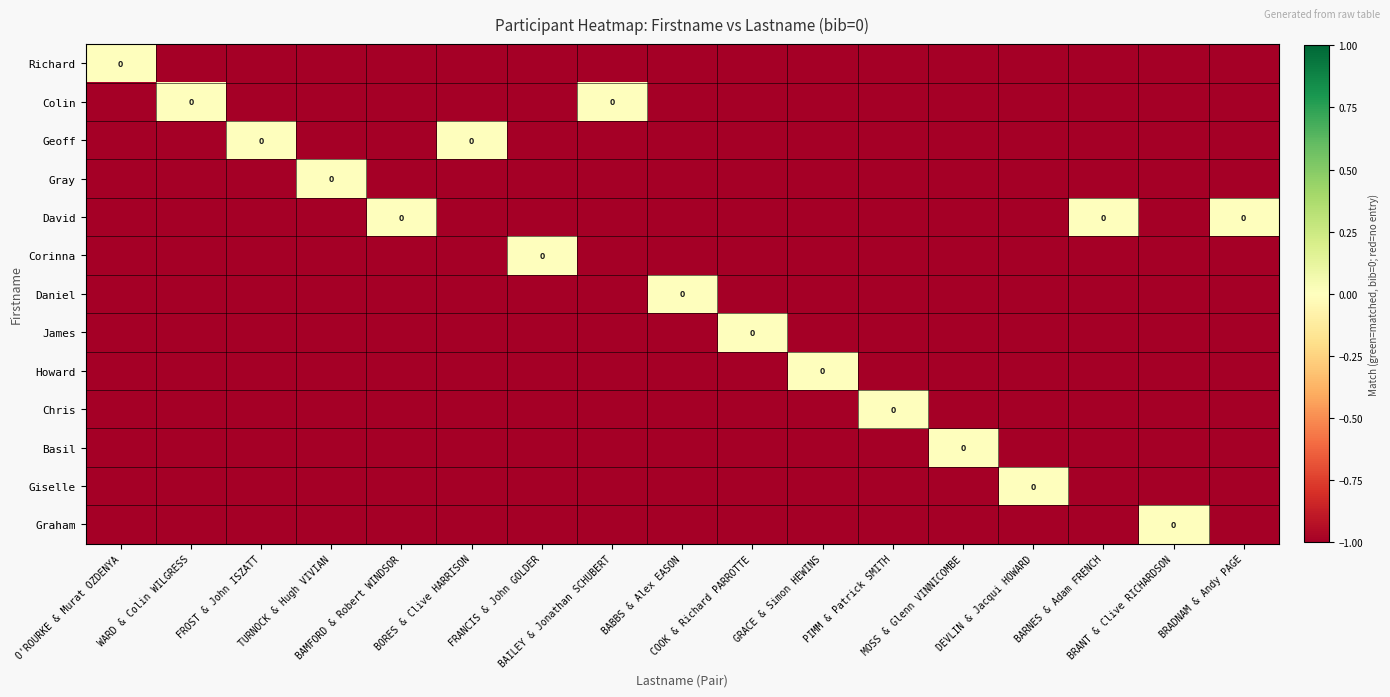

What is the sum of the Basil values at FROST & John ISZATT and BRADNAM & Andy PAGE?

-2